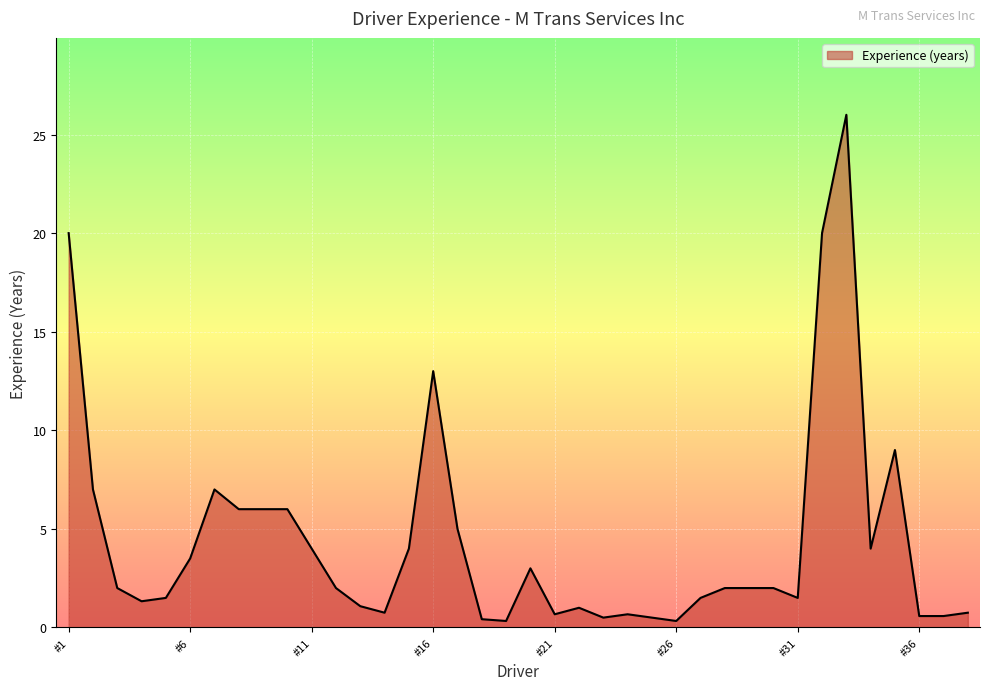

What is the maximum value shown in the chart?

26.0